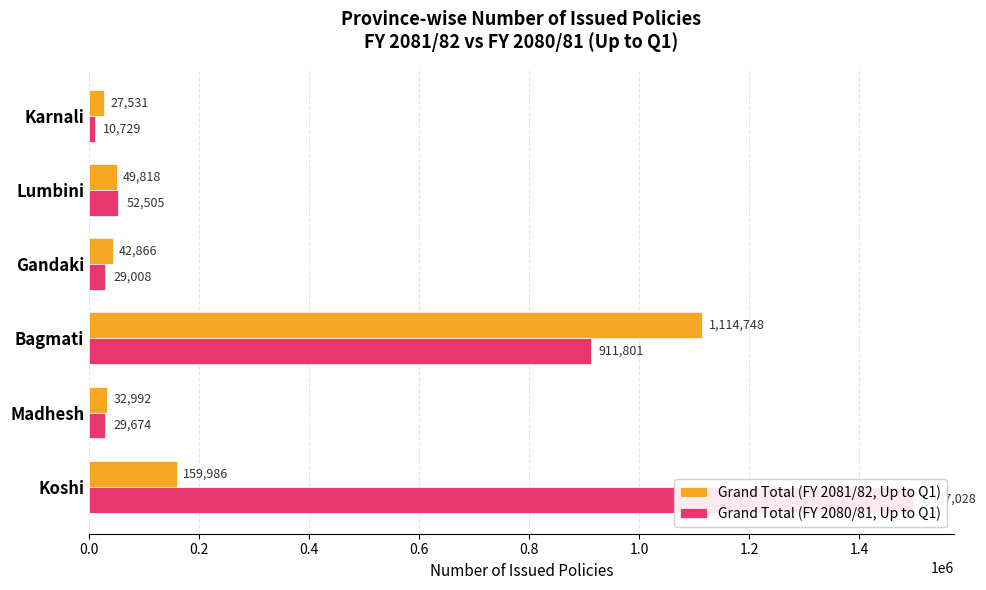

List the series in order of their peak value, lowest first.

Grand Total (FY 2081/82, Up to Q1), Grand Total (FY 2080/81, Up to Q1)